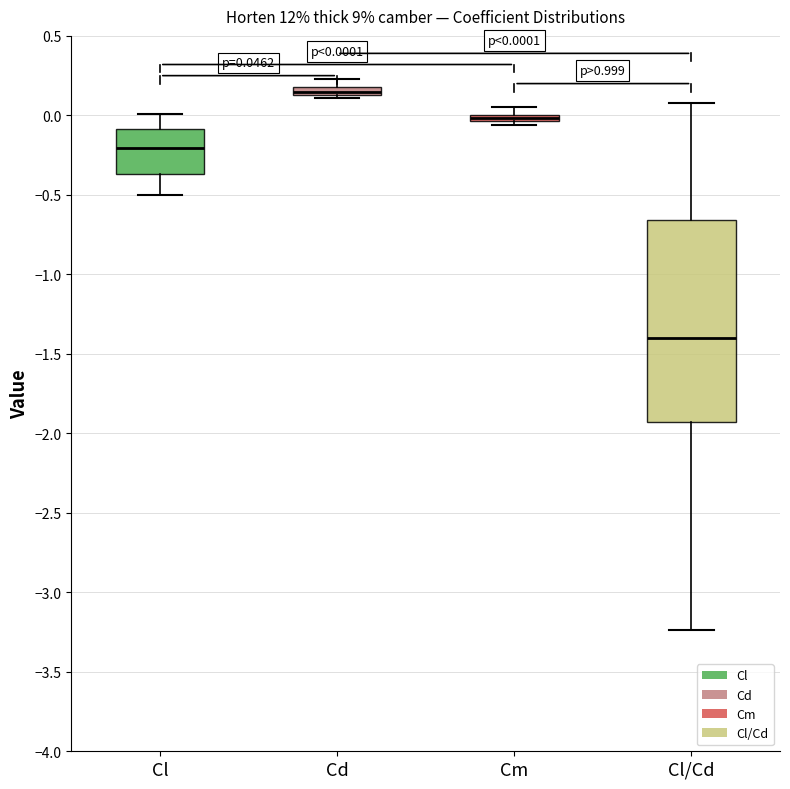

Which box is the tallest, from its lower edge to its upper edge?

Cl/Cd